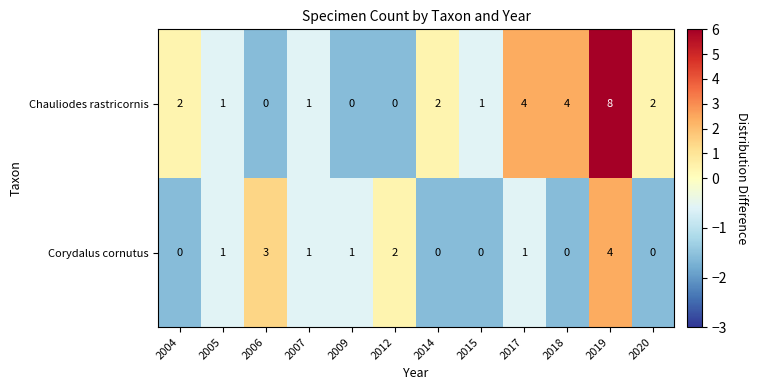

List the series in order of their overall mean, lowest first.

Corydalus cornutus, Chauliodes rastricornis